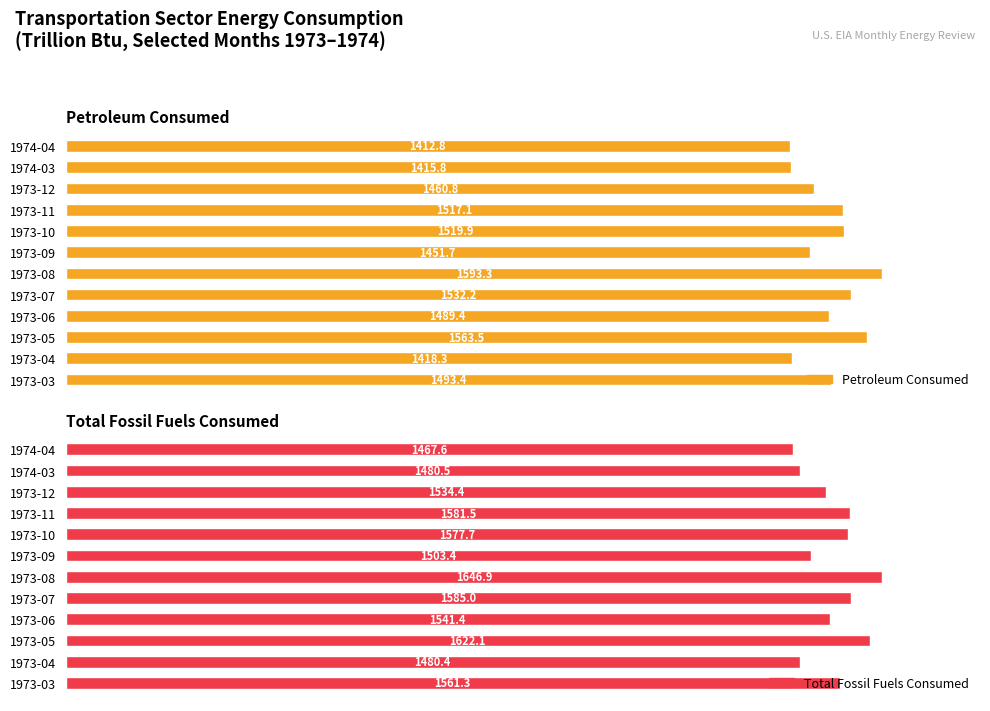

Are the bars horizontal?

Yes